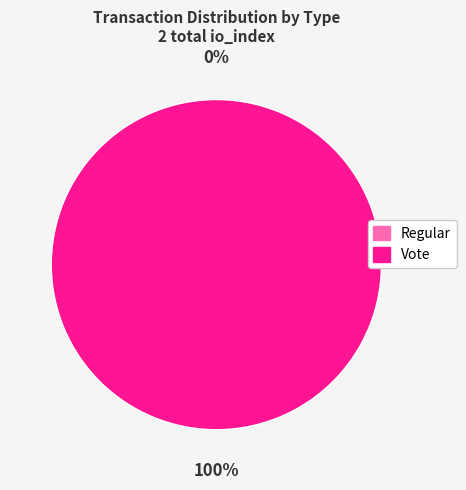

Which category has the biggest portion of the pie?

Vote